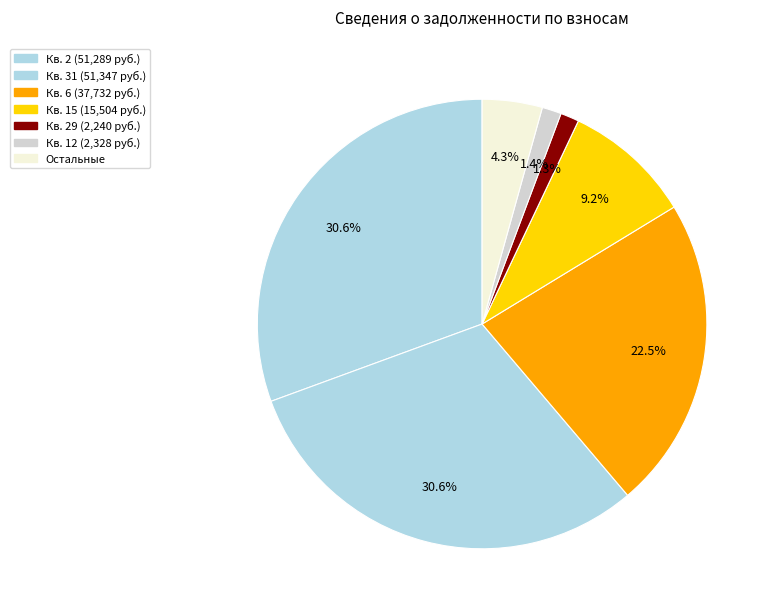

Is there a majority slice in this chart?

No